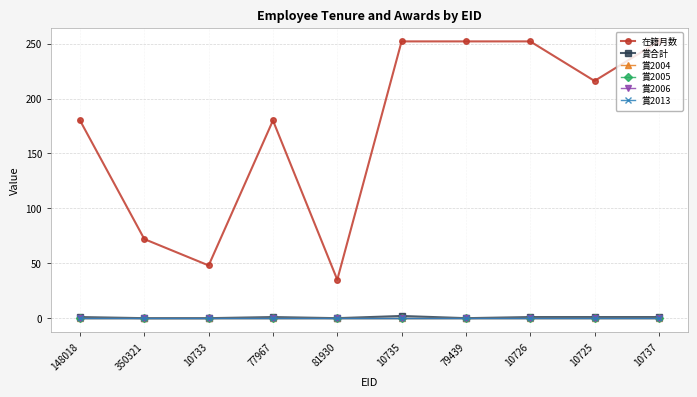

List the series in order of their peak value, lowest first.

賞2004, 賞2005, 賞2006, 賞2013, 賞合計, 在籍月数